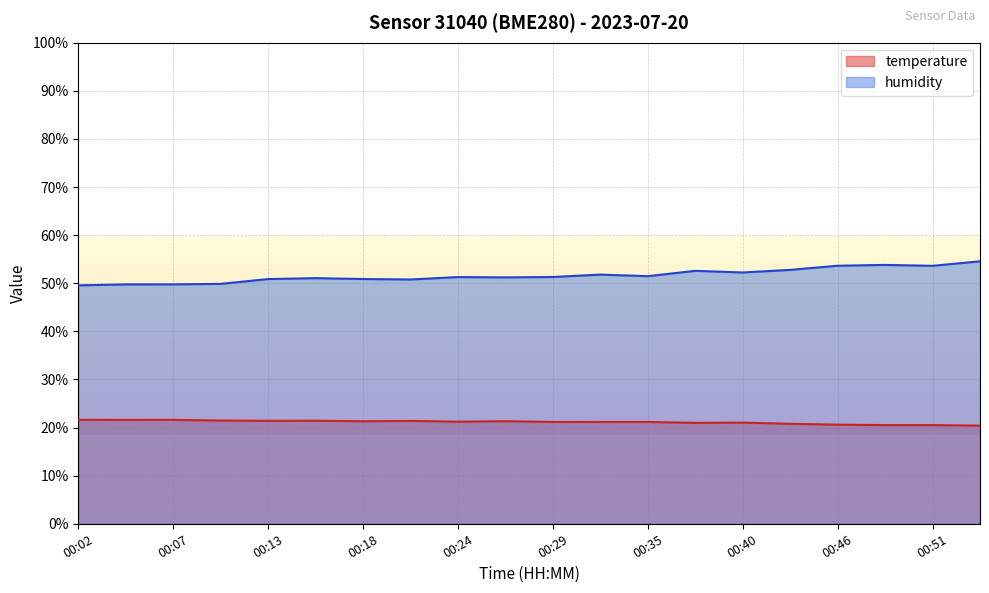

Which has a higher value, 00:18 or 00:02?

00:02